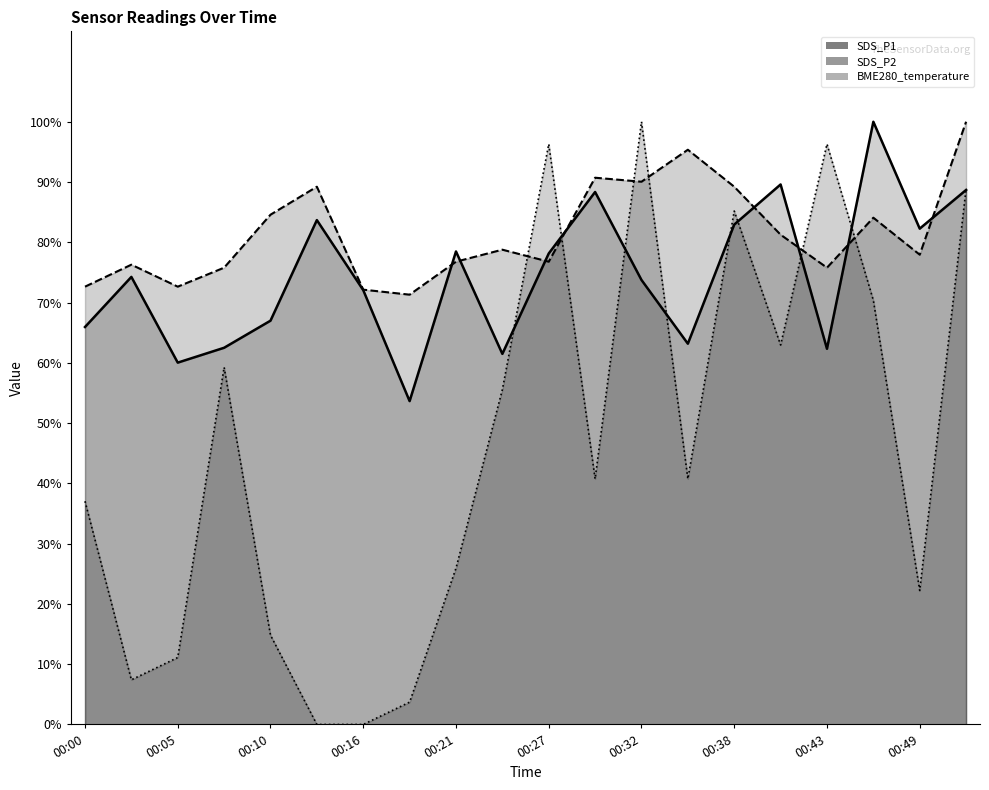

The value of SDS_P1 at 00:02 is 1.3. True or false?

False